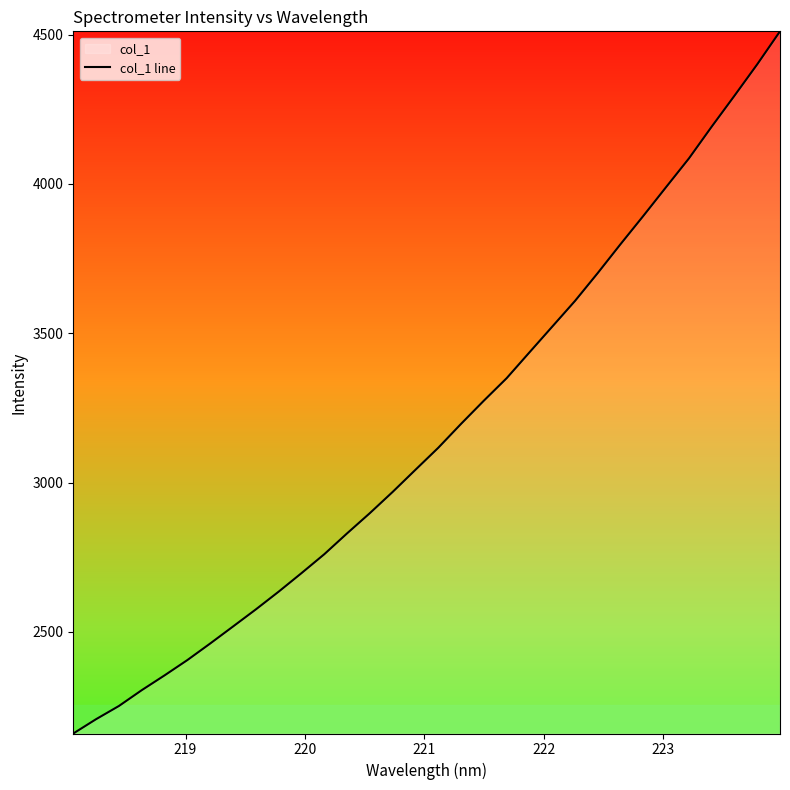

What is the greatest value displayed?

4511.2